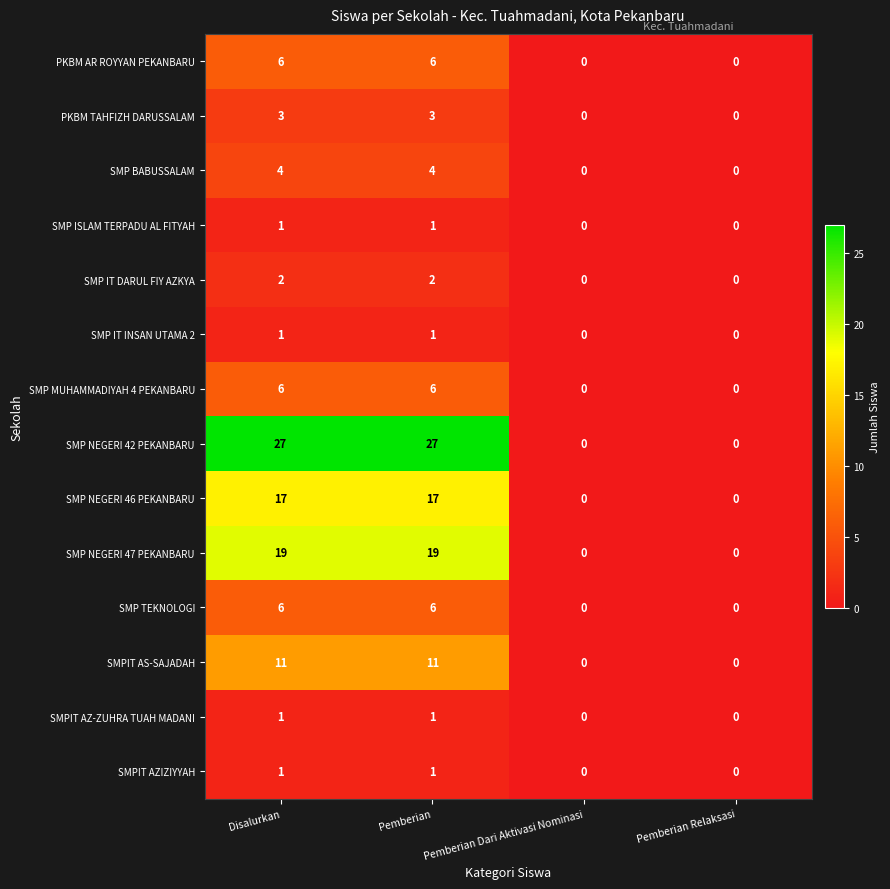

What is the difference between the SMPIT AS-SAJADAH values at Pemberian and Pemberian Dari Aktivasi Nominasi?

11